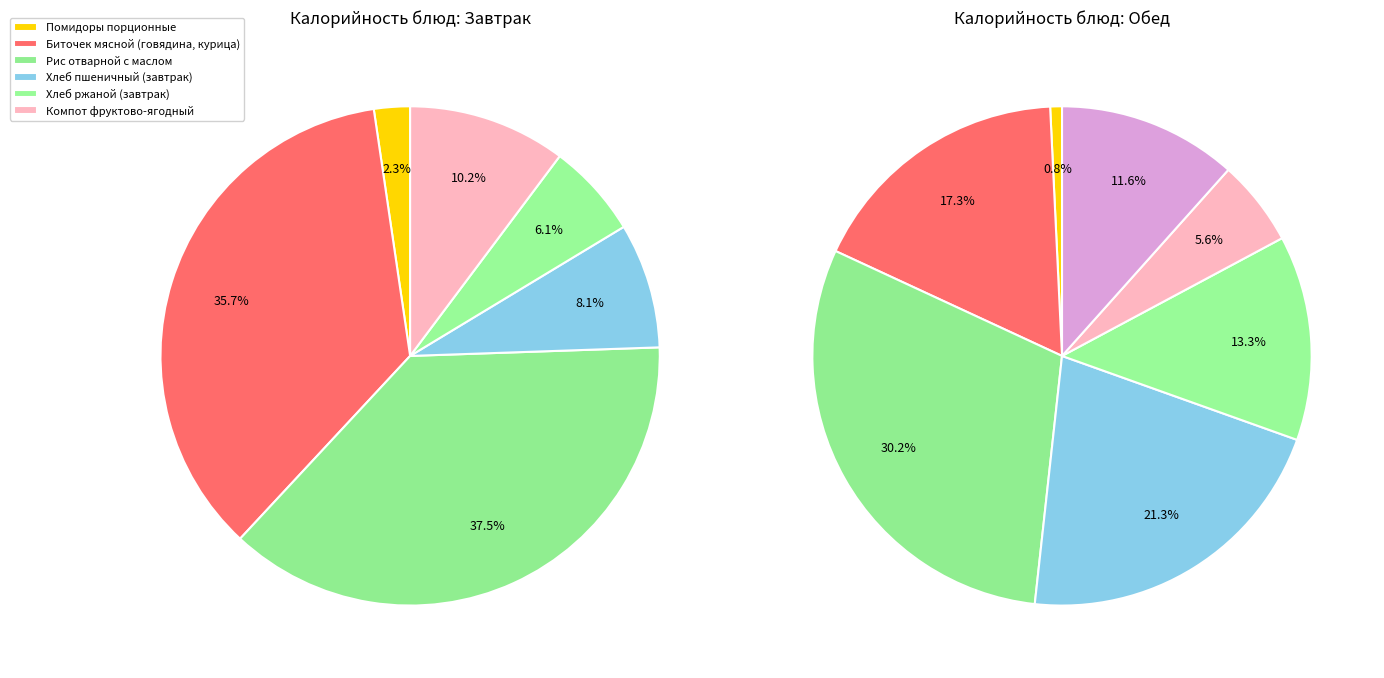

Which category has the smallest portion of the pie?

Помидоры порционные